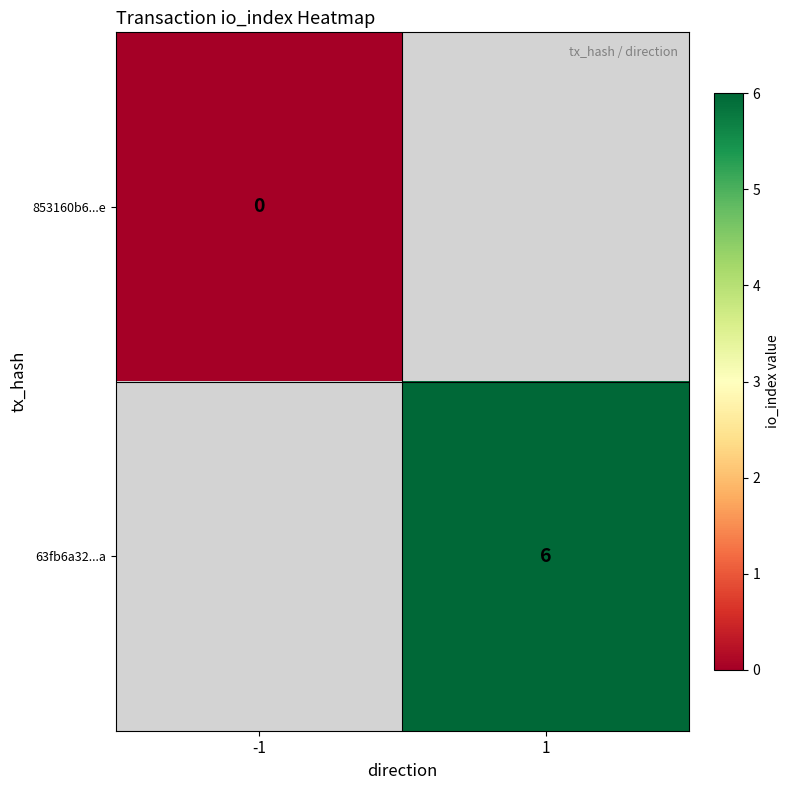

At how many categories does at least one series exceed 3?

1